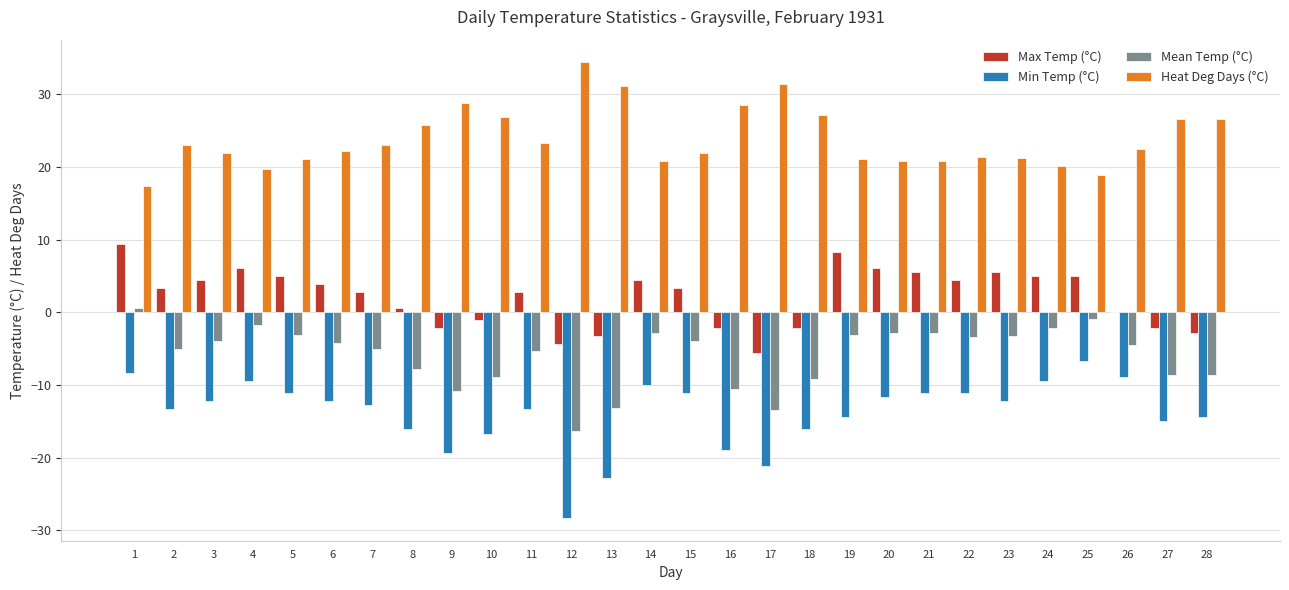

Which category has the highest value across all series?

12